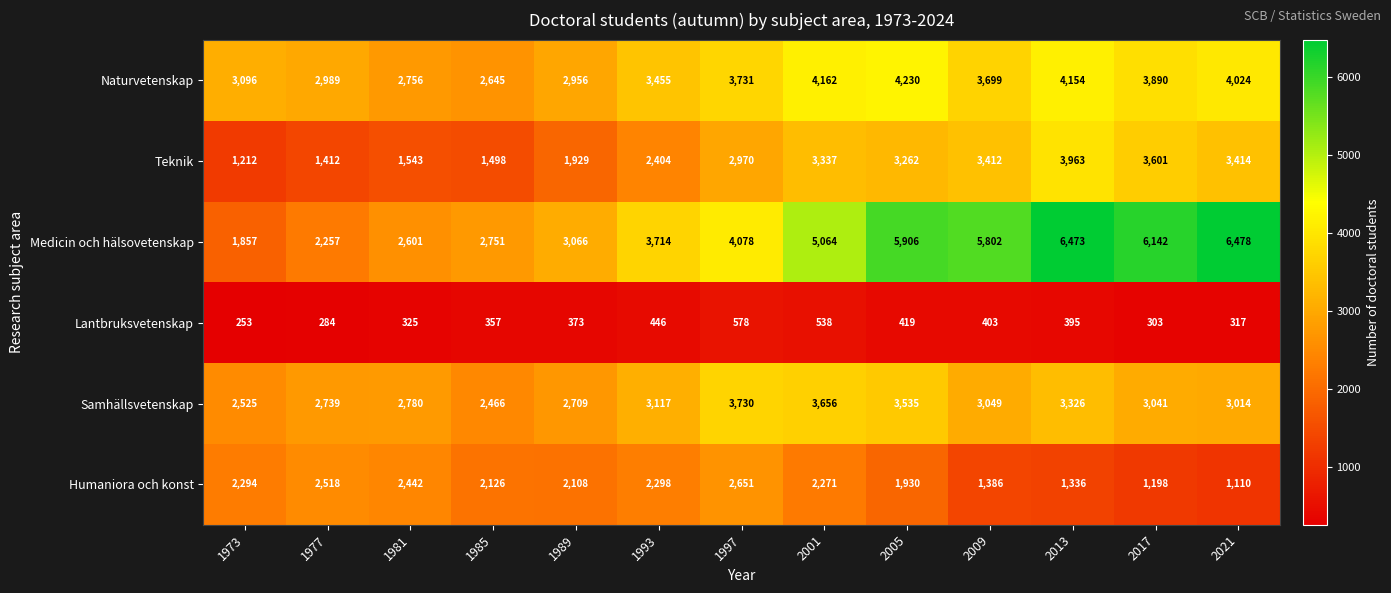

The value of Medicin och hälsovetenskap at 2005 is 8943. True or false?

False